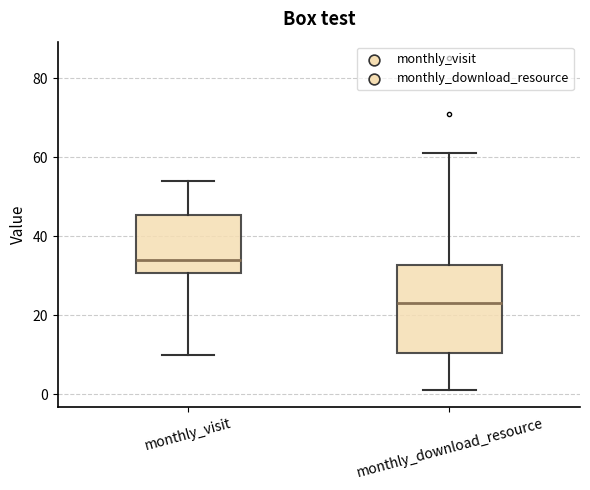

Which box is the tallest, from its lower edge to its upper edge?

monthly_download_resource